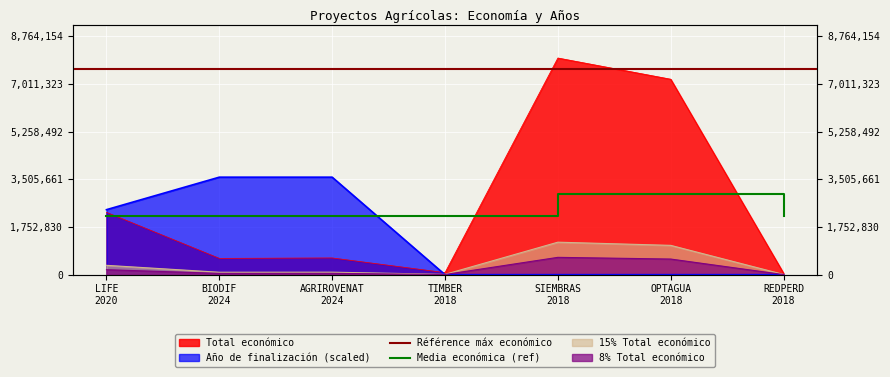

How many interior local valleys (lower than both neighbors) does the data have?

2